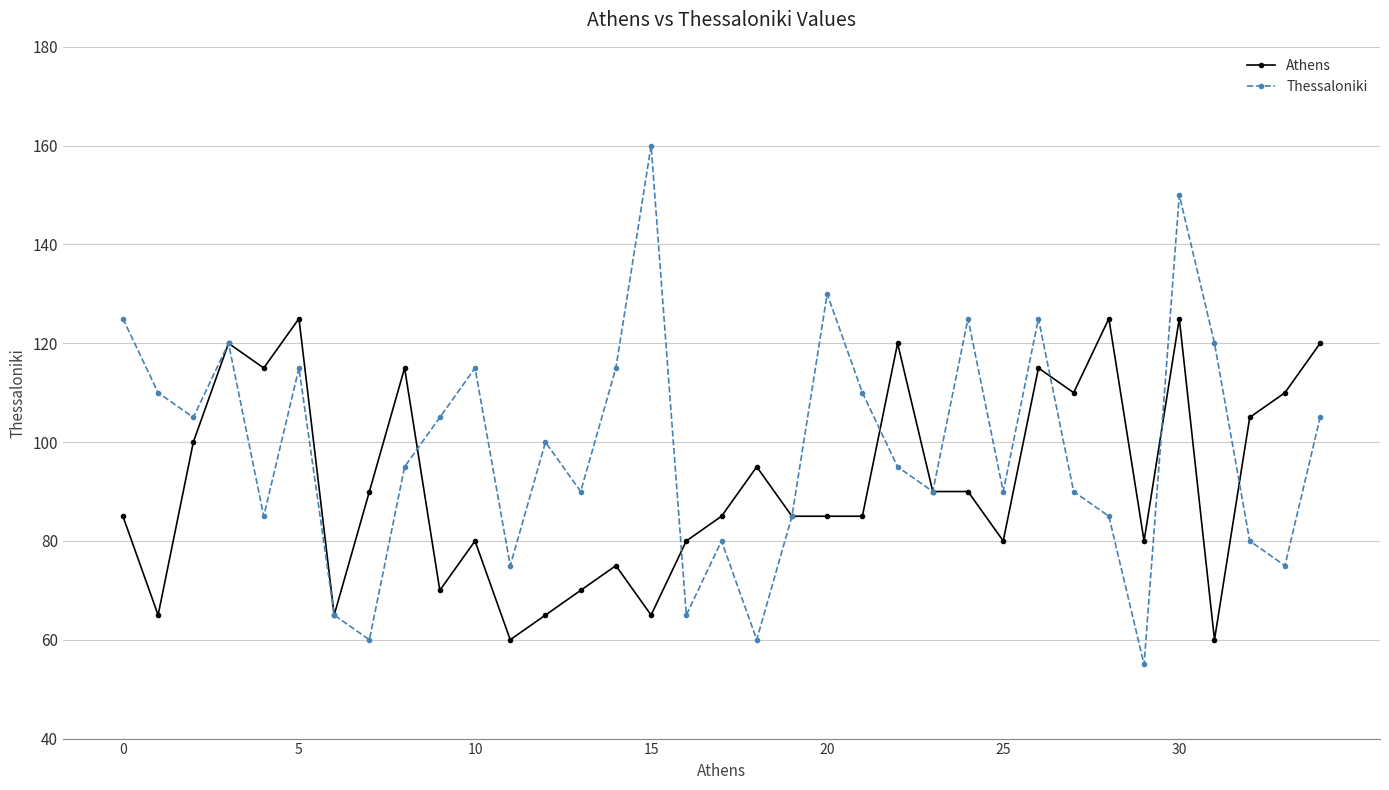

In Thessaloniki, how many points are lower than both neighbors (excluding endpoints)?

11